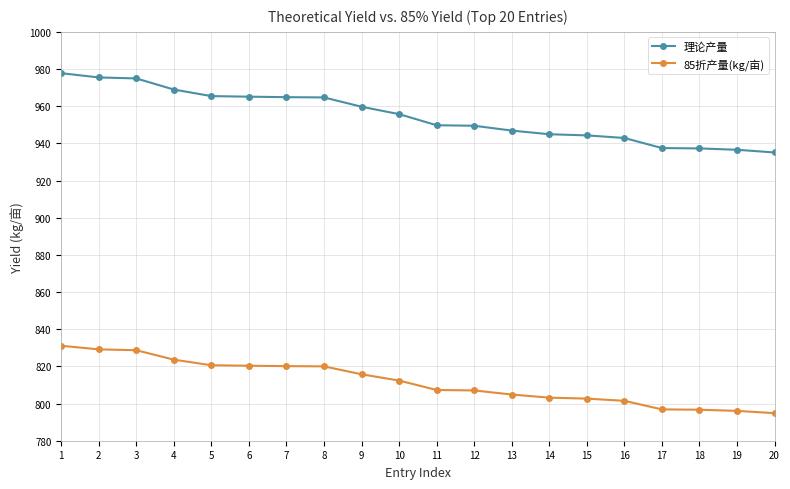

True or false: 85折产量(kg/亩) and 理论产量 intersect in this chart.

False